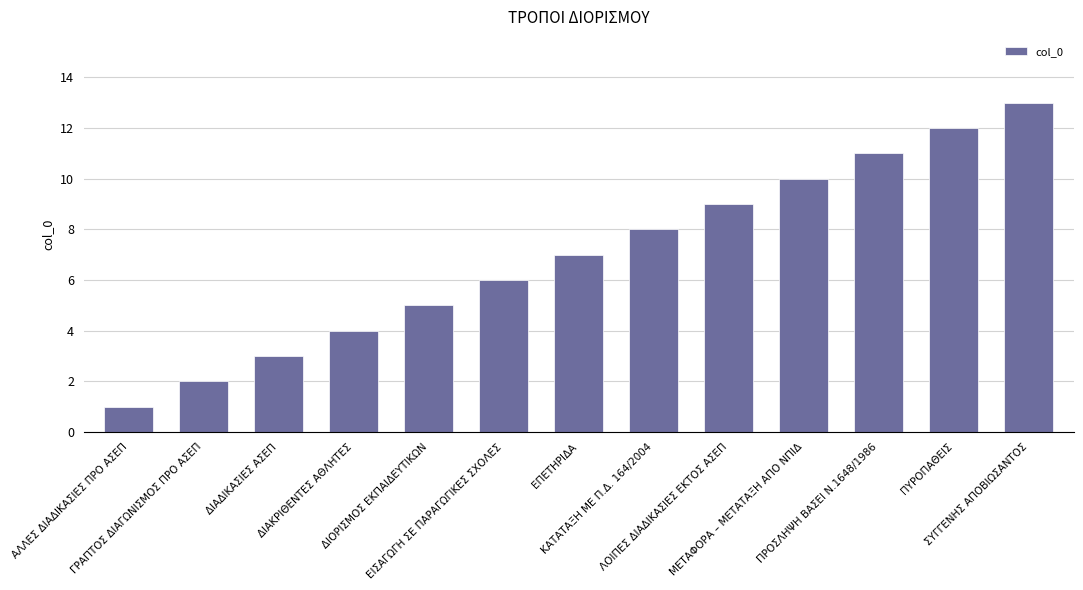

Reading right to left, transcribe all the data shown in this chart.

ΣΥΓΓΕΝΗΣ ΑΠΟΒΙΩΣΑΝΤΟΣ=13	ΠΥΡΟΠΑΘΕΙΣ=12	ΠΡΟΣΛΗΨΗ ΒΑΣΕΙ Ν.1648/1986=11	ΜΕΤΑΦΟΡΑ – ΜΕΤΑΤΑΞΗ ΑΠΟ ΝΠΙΔ=10	ΛΟΙΠΕΣ ΔΙΑΔΙΚΑΣΙΕΣ ΕΚΤΟΣ ΑΣΕΠ=9	ΚΑΤΑΤΑΞΗ ΜΕ Π.Δ. 164/2004=8	ΕΠΕΤΗΡΙΔΑ=7	ΕΙΣΑΓΩΓΗ ΣΕ ΠΑΡΑΓΩΓΙΚΕΣ ΣΧΟΛΕΣ=6	ΔΙΟΡΙΣΜΟΣ ΕΚΠΑΙΔΕΥΤΙΚΩΝ=5	ΔΙΑΚΡΙΘΕΝΤΕΣ ΑΘΛΗΤΕΣ=4	ΔΙΑΔΙΚΑΣΙΕΣ ΑΣΕΠ=3	ΓΡΑΠΤΟΣ ΔΙΑΓΩΝΙΣΜΟΣ ΠΡΟ ΑΣΕΠ=2	ΑΛΛΕΣ ΔΙΑΔΙΚΑΣΙΕΣ ΠΡΟ ΑΣΕΠ=1